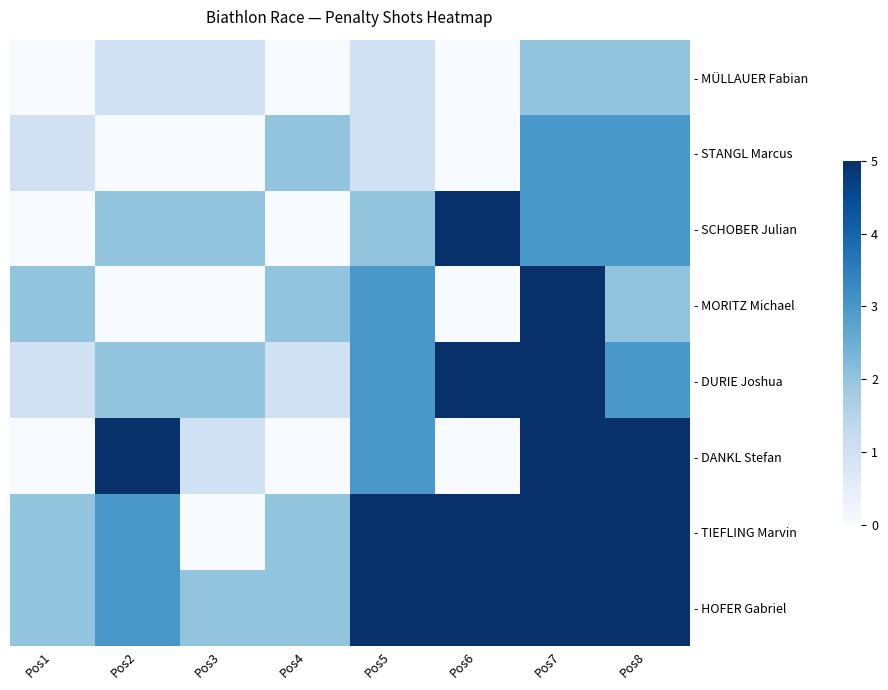

Which series changed the most between Pos2 and Pos4?

- DANKL Stefan